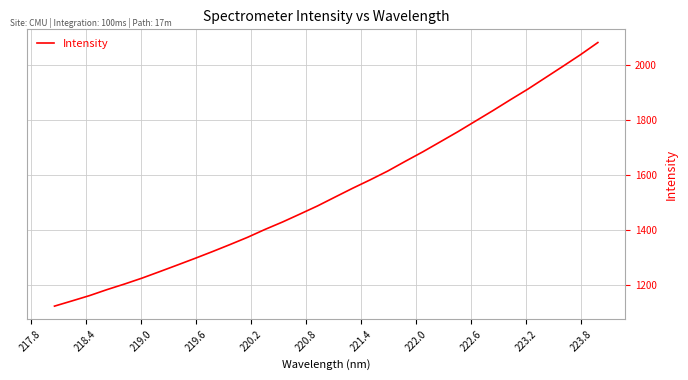

What is the maximum value shown in the chart?

2080.3